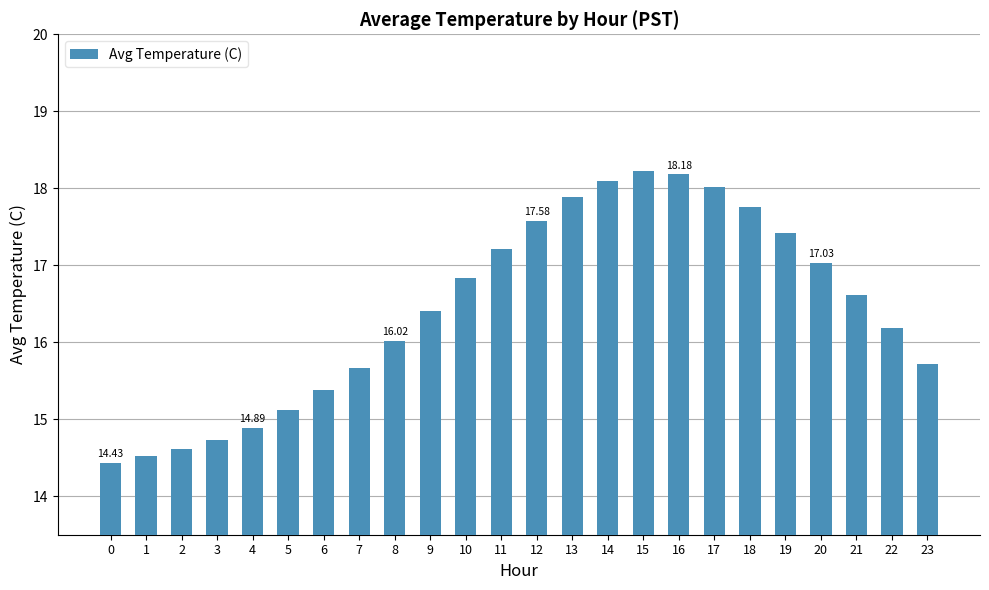

What value does the data have at 10?

16.8